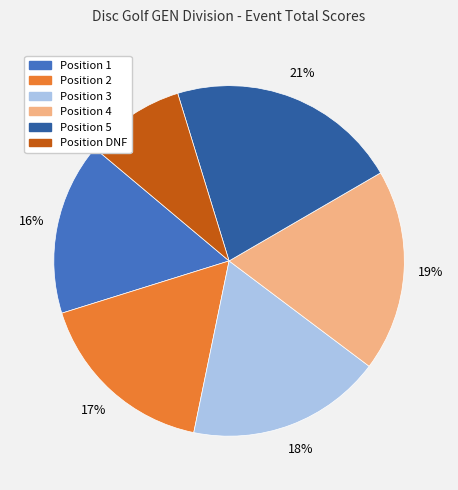

To the nearest percent, what is the average slice percentage?

17%